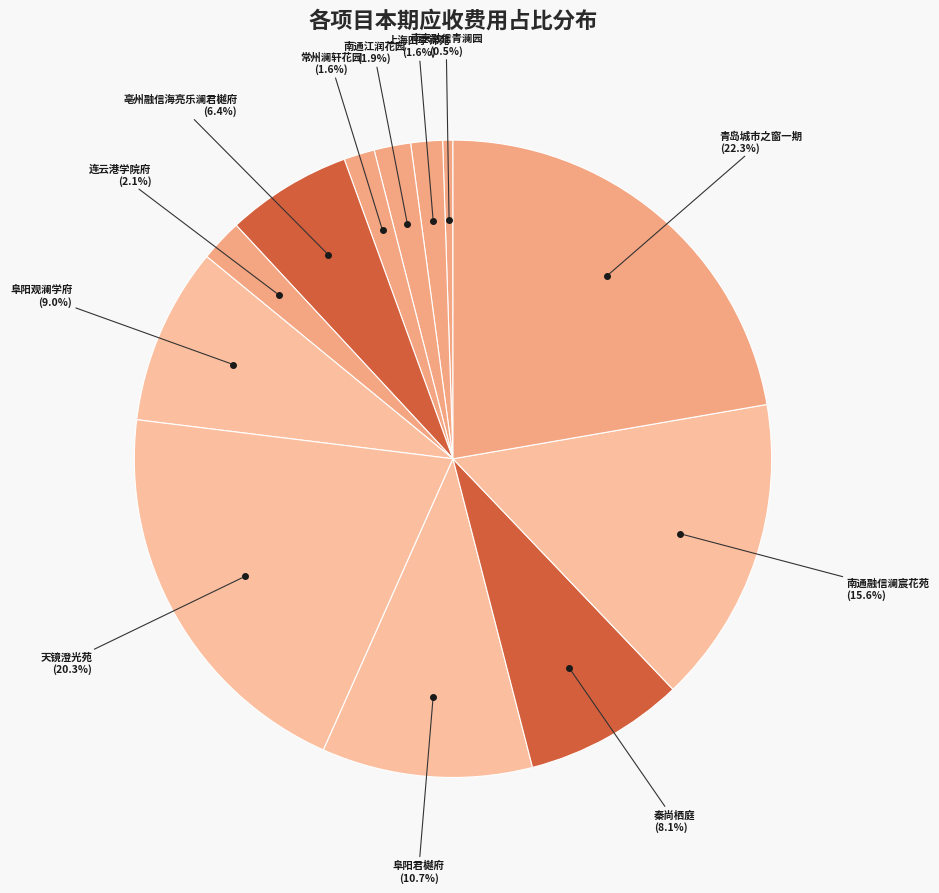

To the nearest percent, what is the average slice percentage?

8%